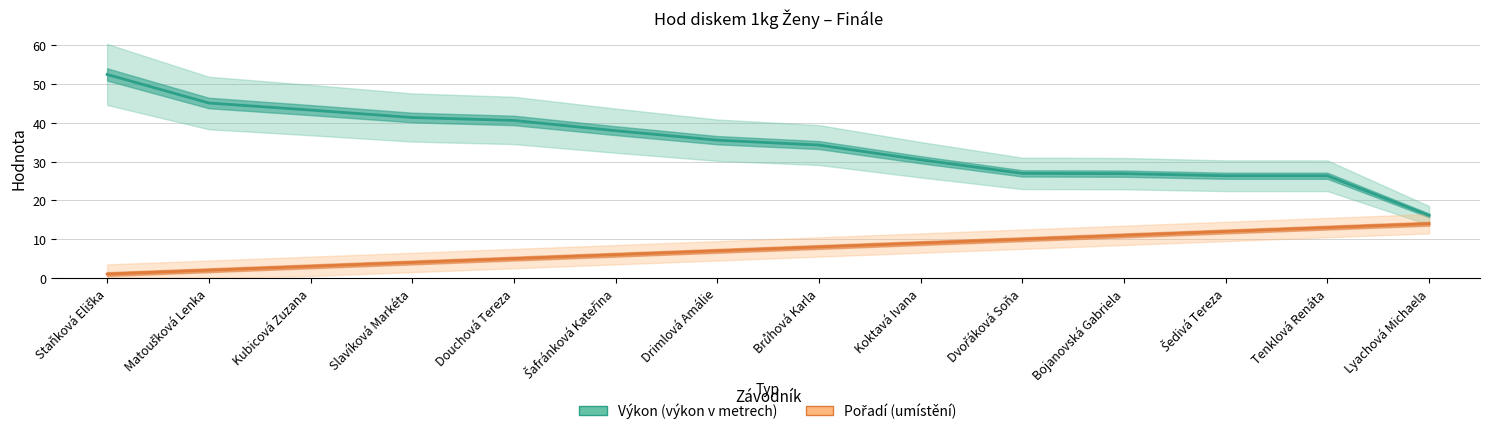

What position from the right is Matoušková Lenka?

13